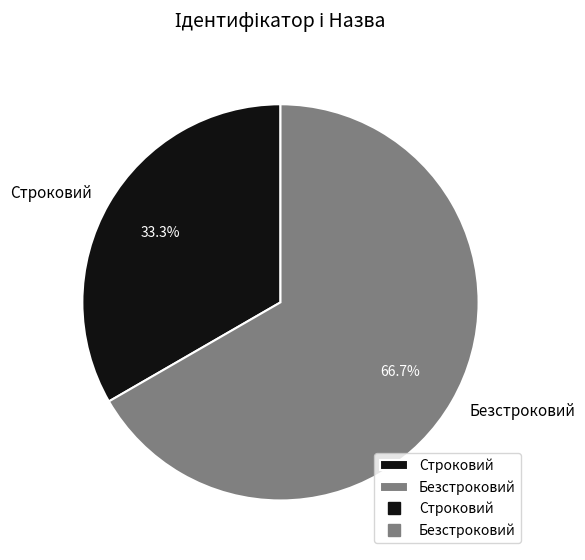

To the nearest percent, what portion does Строковий represent?

33%